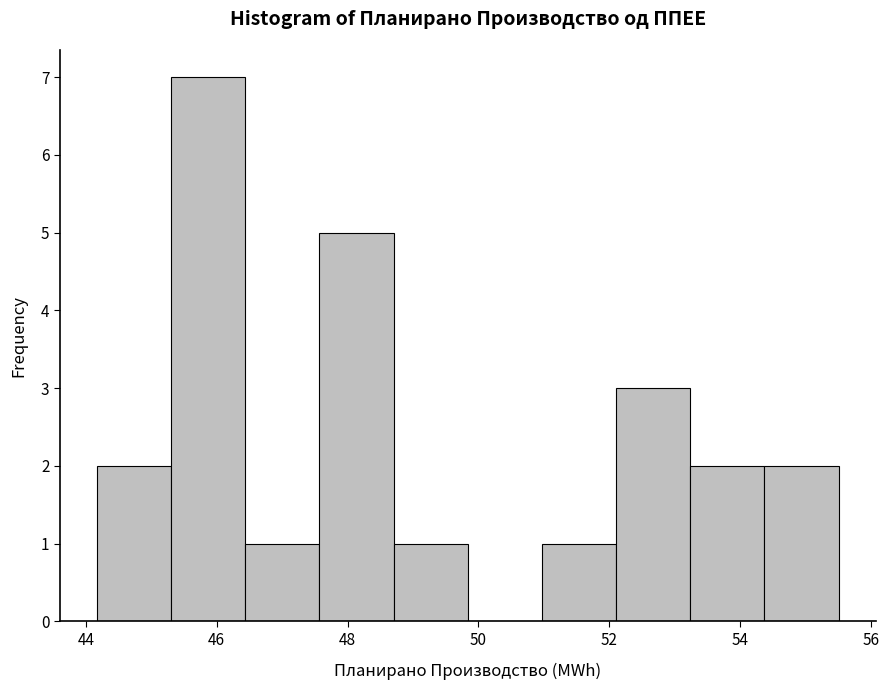

Which range on the x-axis has the tallest bar?

45.4 to 46.4